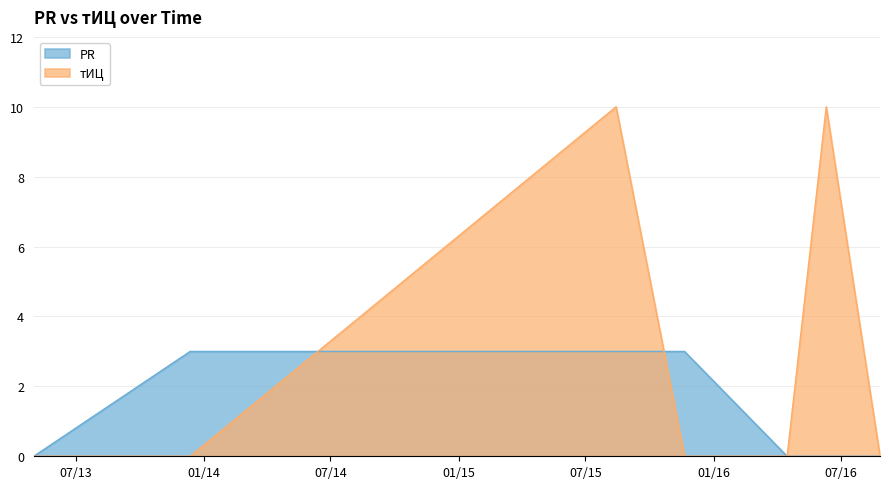

What is the sum of all PR values?

9